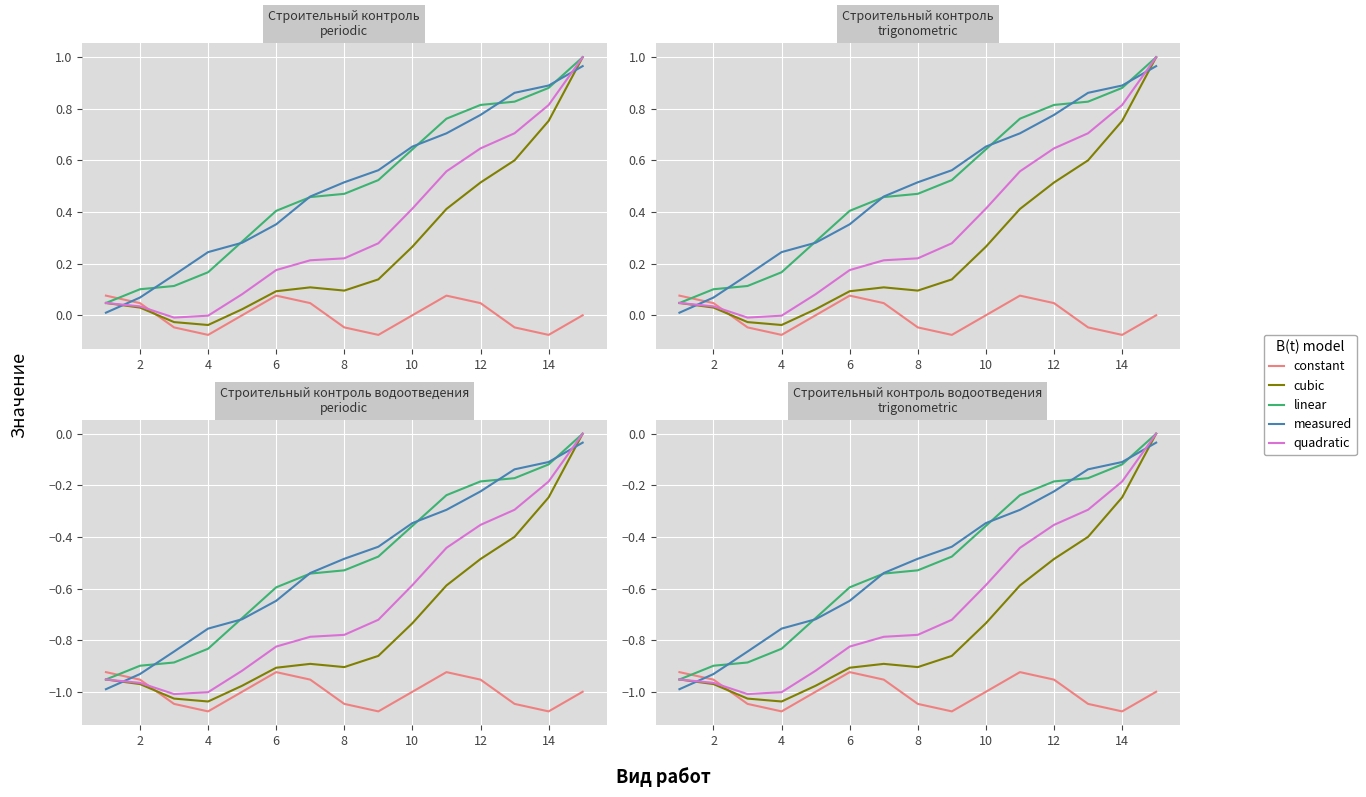

What is the value of the measured point at the 9th from the left?

-0.4